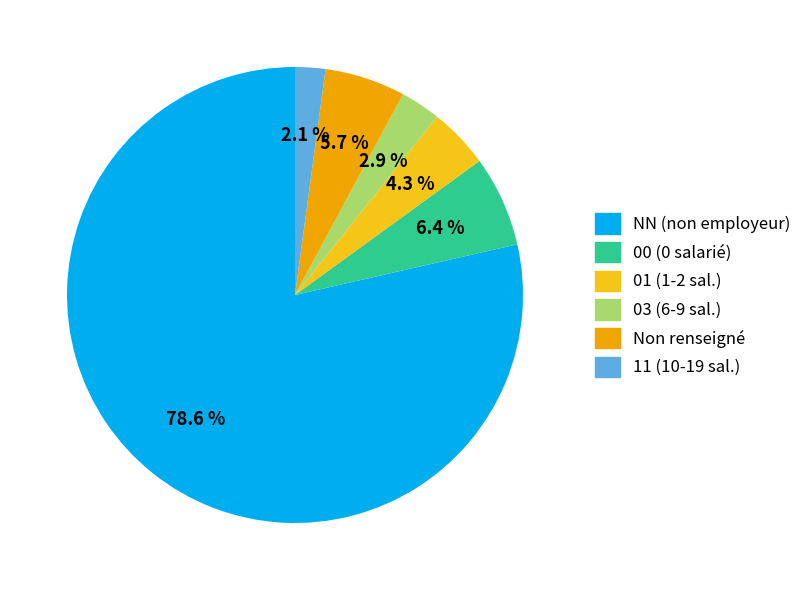

Rank the categories by value from highest to lowest.

NN (non employeur), 00 (0 salarié), Non renseigné, 01 (1-2 sal.), 03 (6-9 sal.), 11 (10-19 sal.)